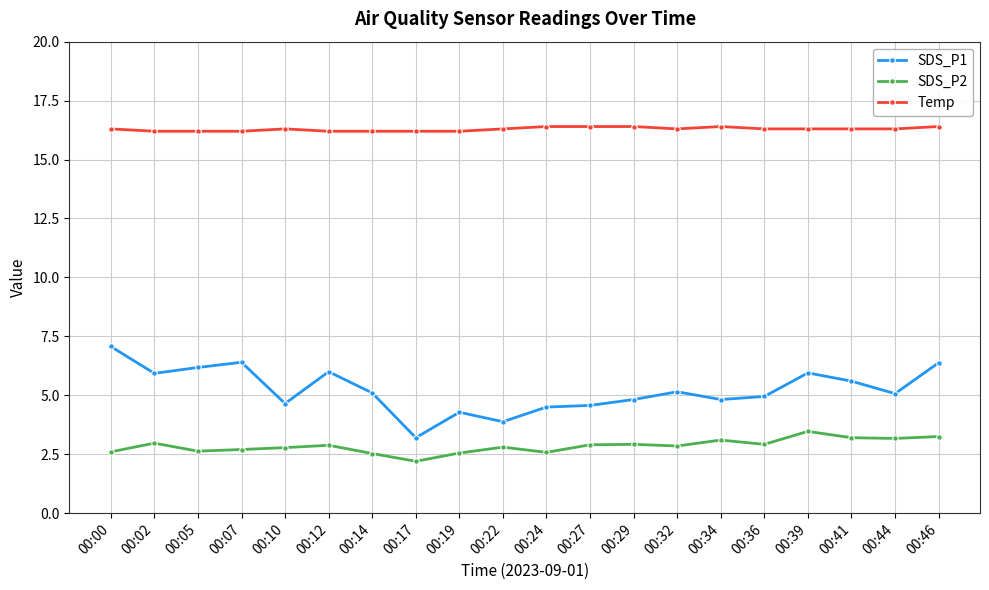

True or false: SDS_P1 has more than 0 interior local peaks.

True